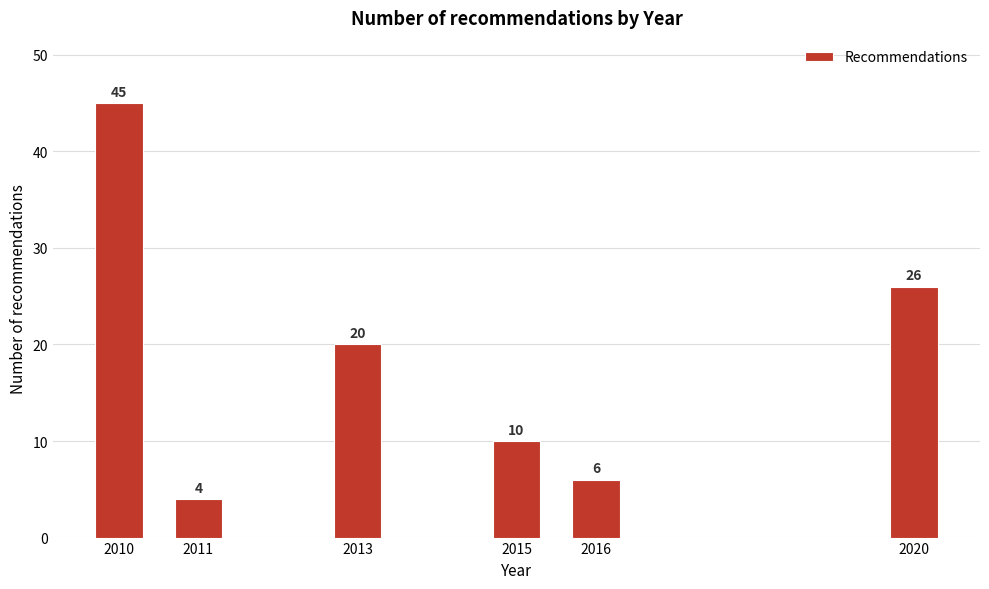

Reading left to right, transcribe all the data shown in this chart.

2010=45	2011=4	2013=20	2015=10	2016=6	2020=26